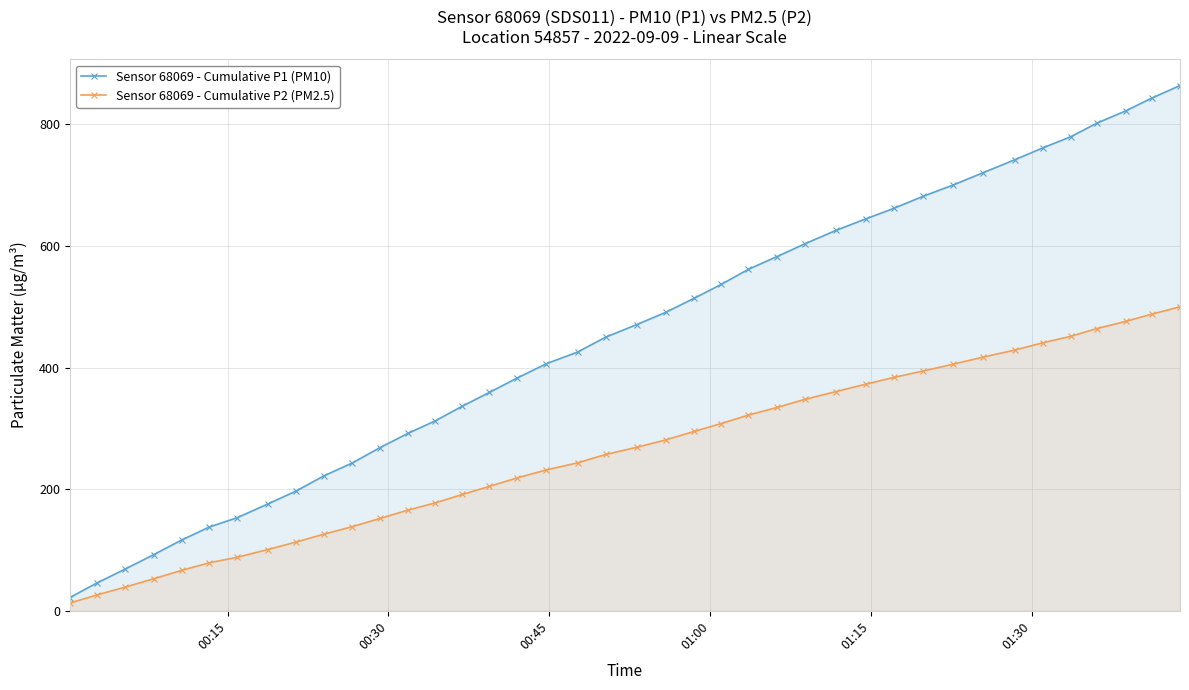

What is the maximum value shown in the chart?

863.8